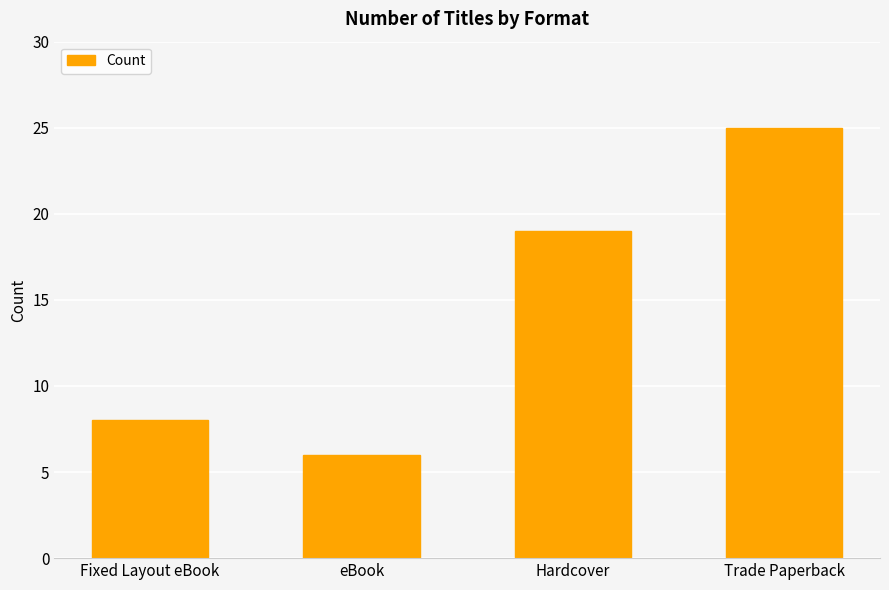

What is the label of the 1st bar from the right?

Trade Paperback